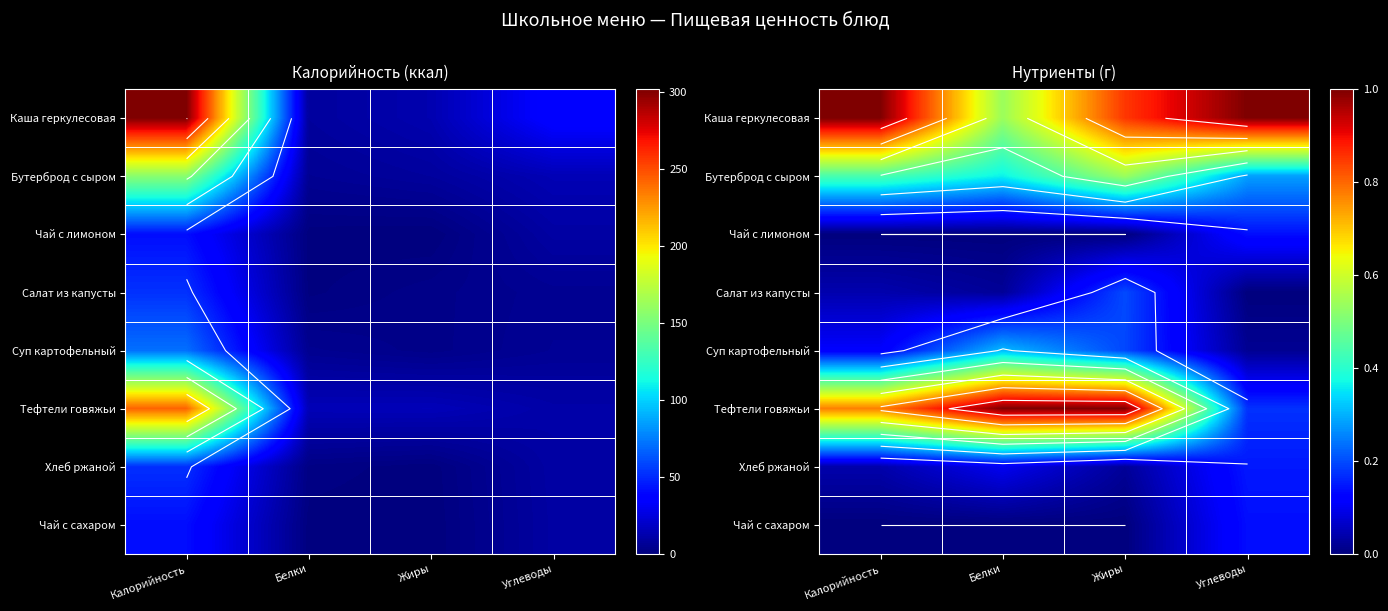

Between Жиры and Углеводы, which is larger?

Углеводы